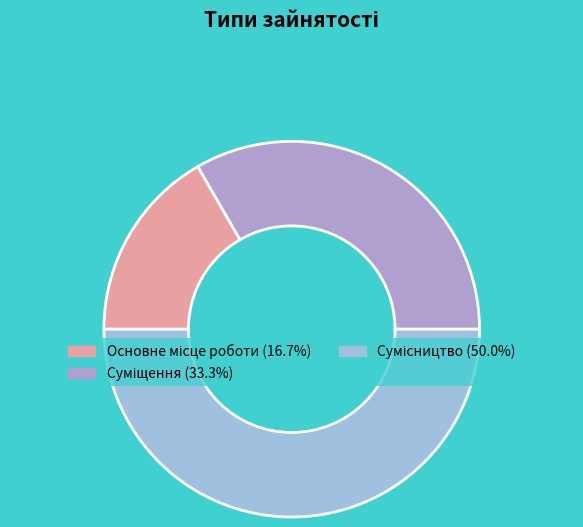

To the nearest percent, what is the combined percentage of Сумісництво and Суміщення?

83%